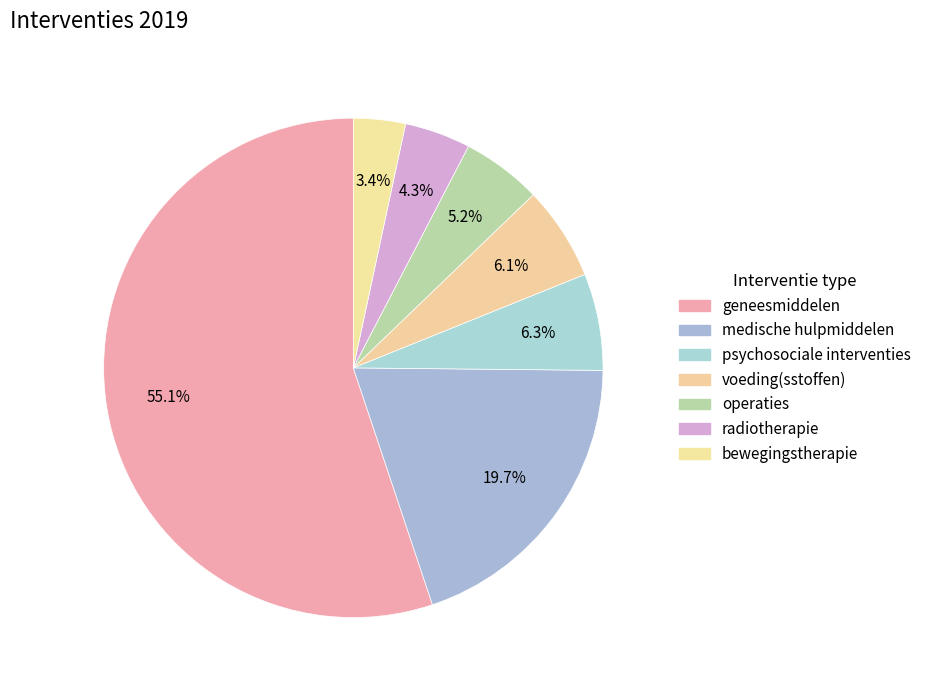

To the nearest percent, what is the average slice percentage?

14%